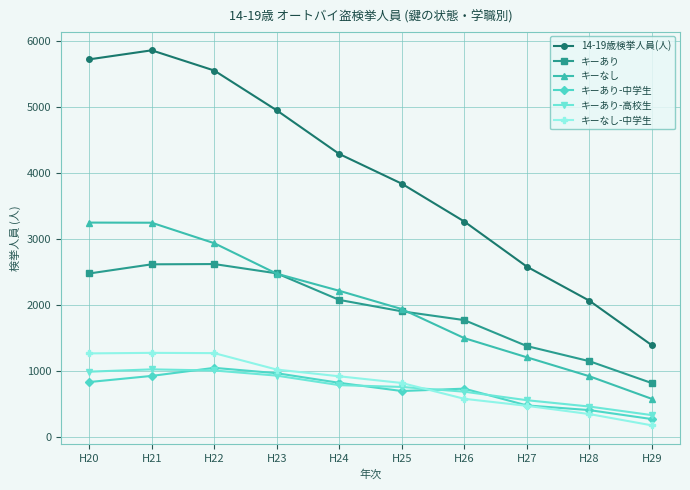

How many series are shown in this chart?

6